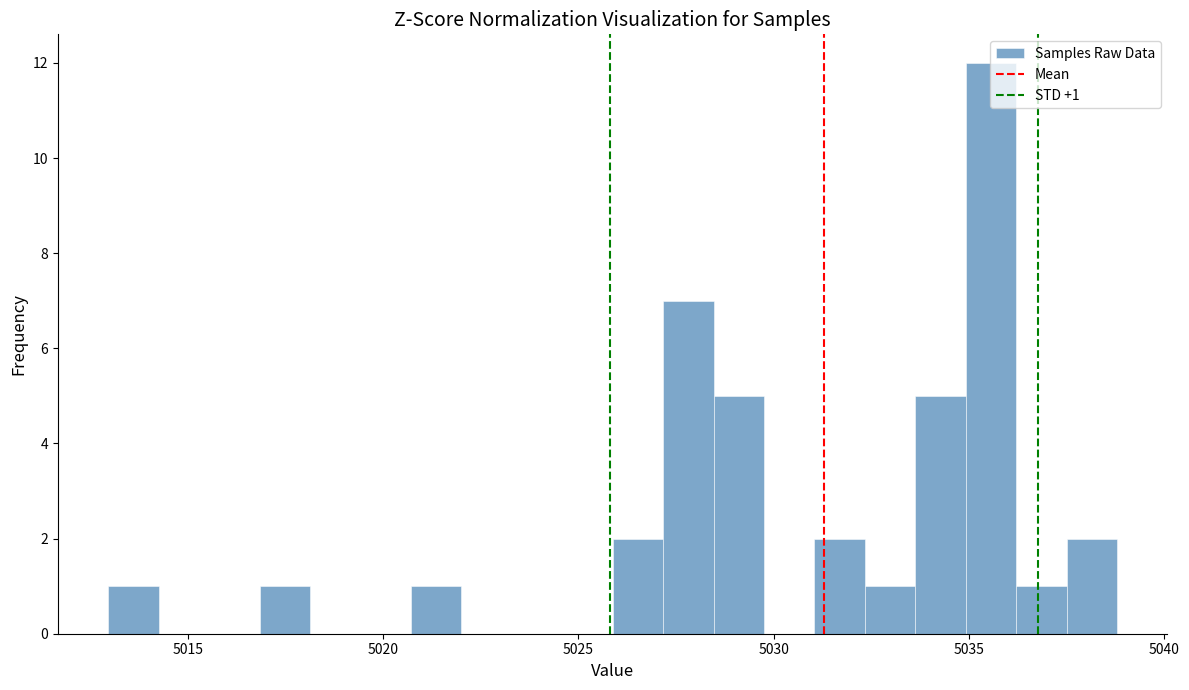

Read against the x-axis, roughly where is the centre of the tallest bar?

5035.5